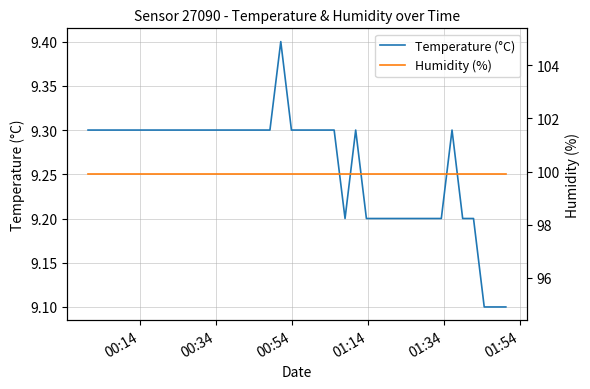

What is the lowest value of the Temperature (°C) series?

9.1